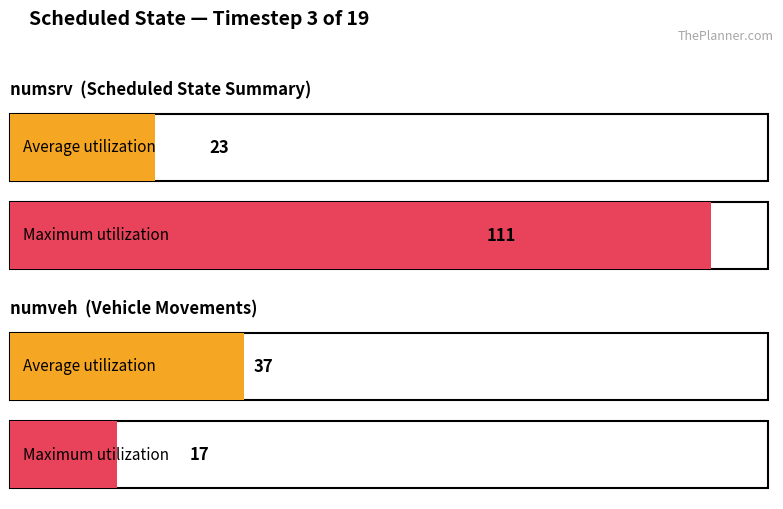

Between numsrv and numveh, which series saw the biggest shift?

Maximum utilization